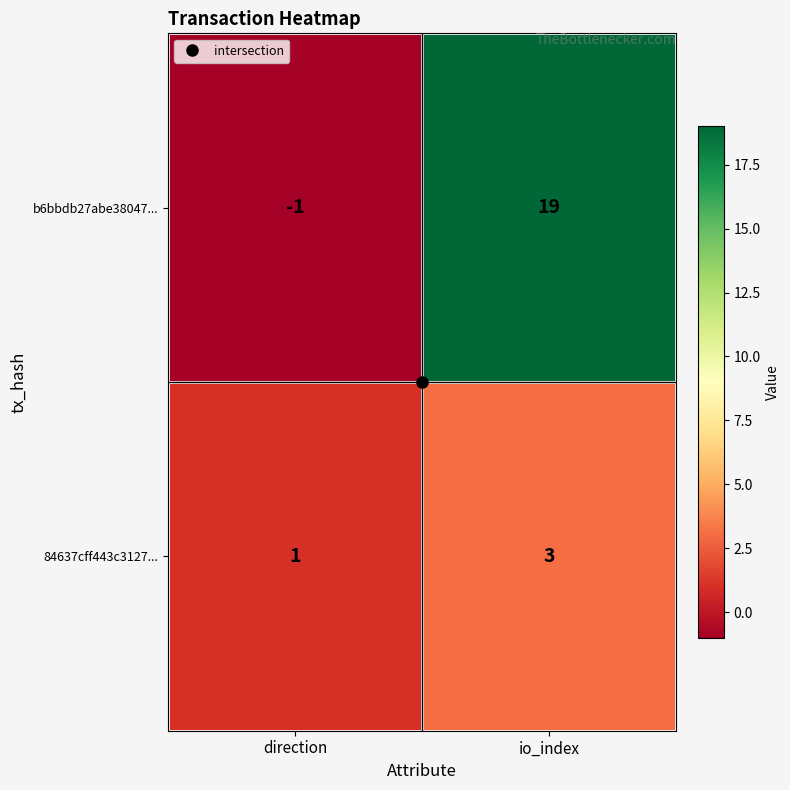

The value of b6bbdb27abe38047... at direction is -1. True or false?

True